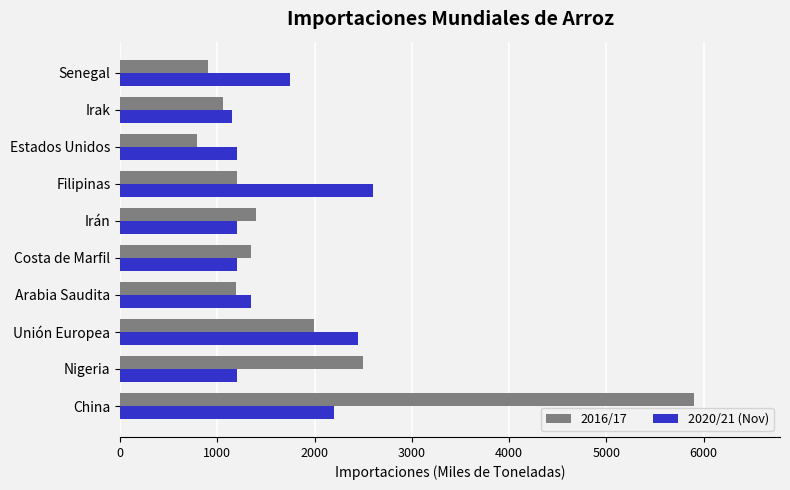

Rank the series by their average value, from highest to lowest.

2016/17, 2020/21 (Nov)